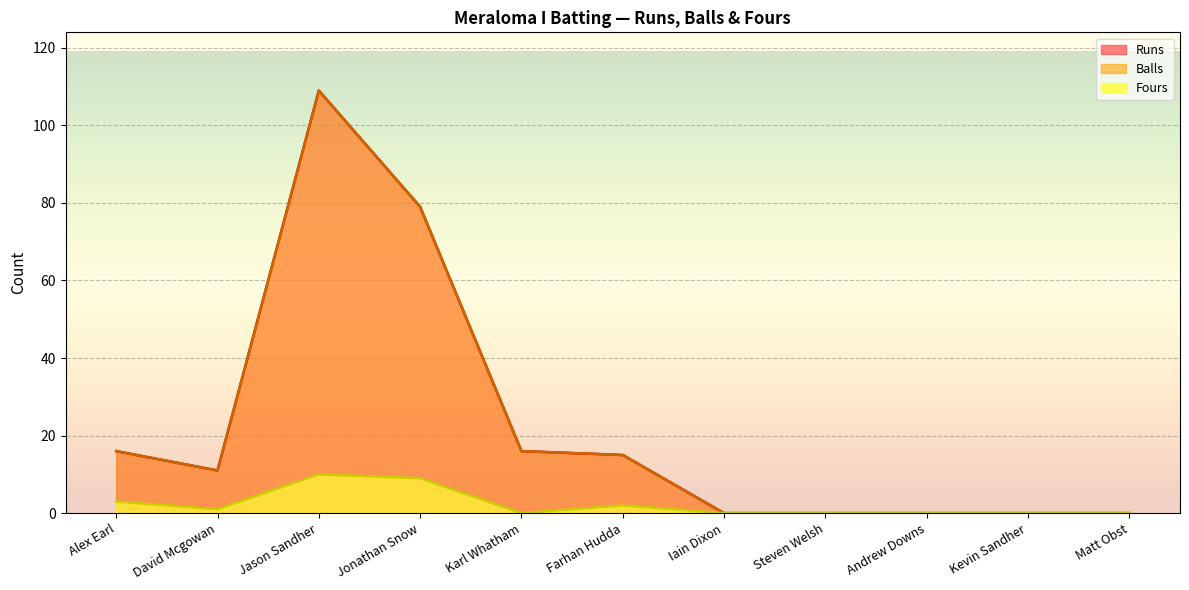

What is the difference between the Fours values at Iain Dixon and David Mcgowan?

1